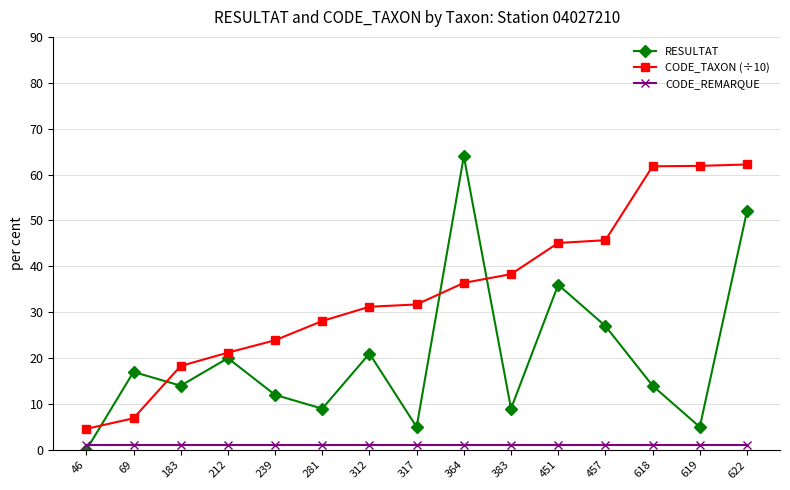

What is the spread (max minus min) of values at 281?

27.1